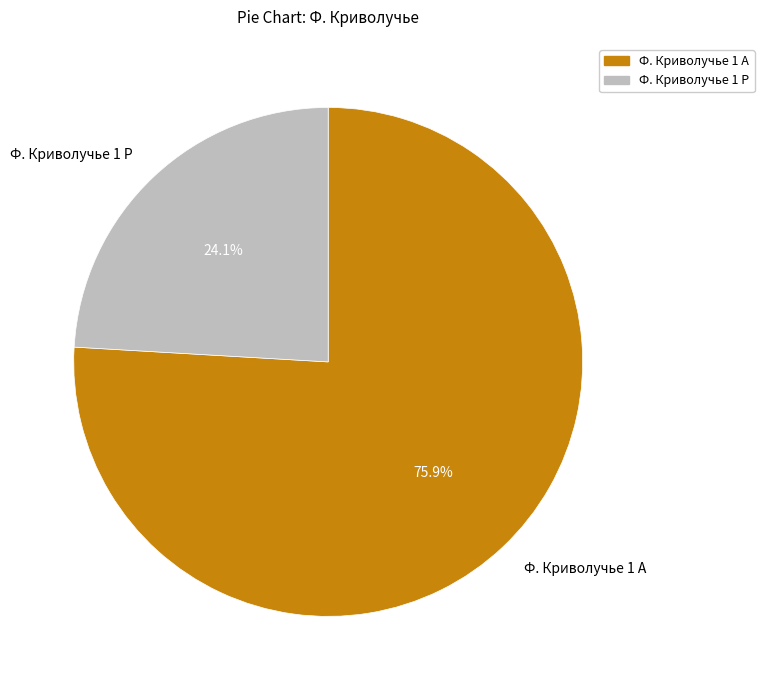

How many slices are in this pie chart?

2